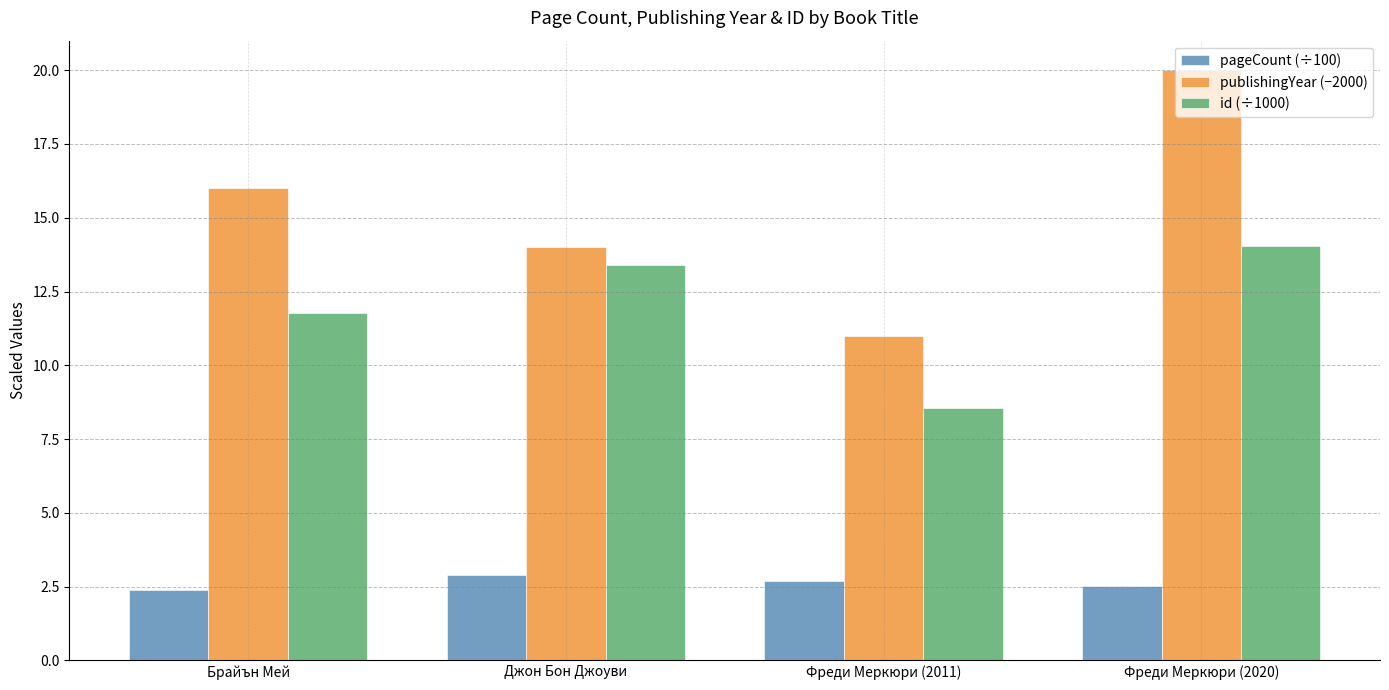

Reading right to left, list all the values displayed in this chart.

pageCount (÷100): Фреди Меркюри (2020)=2.5	Фреди Меркюри (2011)=2.7	Джон Бон Джоуви=2.9	Брайън Мей=2.4
publishingYear (−2000): Фреди Меркюри (2020)=20.0	Фреди Меркюри (2011)=11.0	Джон Бон Джоуви=14.0	Брайън Мей=16.0
id (÷1000): Фреди Меркюри (2020)=14.0	Фреди Меркюри (2011)=8.6	Джон Бон Джоуви=13.4	Брайън Мей=11.8